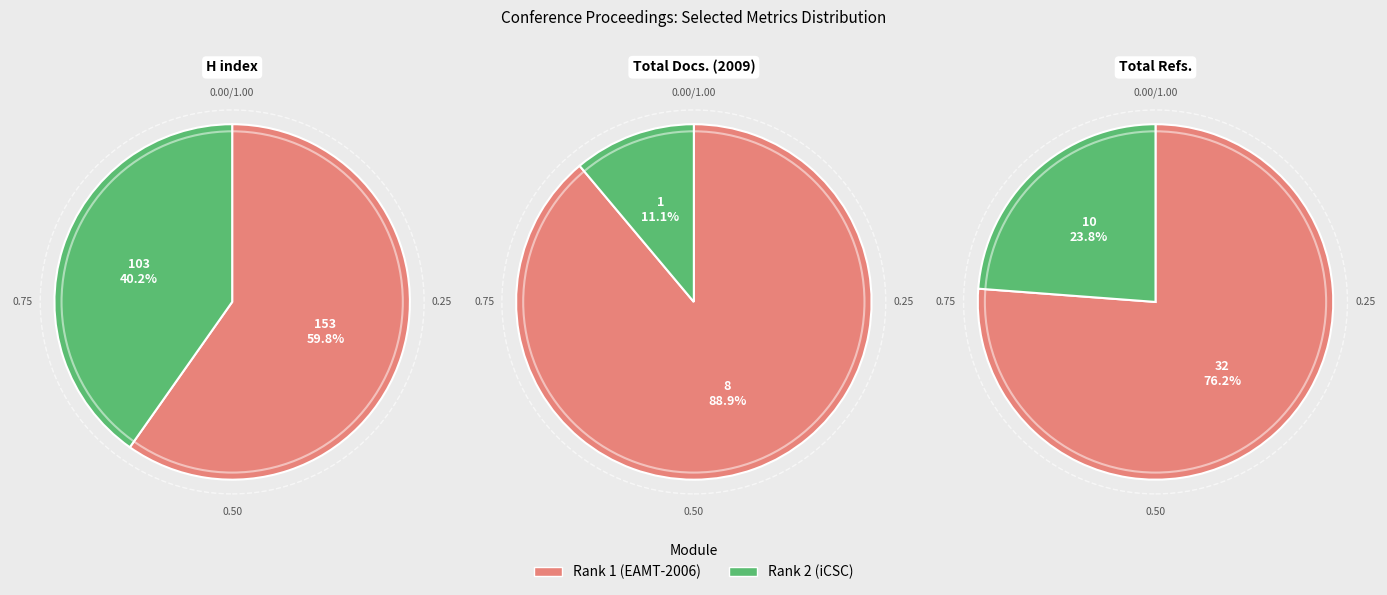

To the nearest percent, what is the average slice percentage?

50%